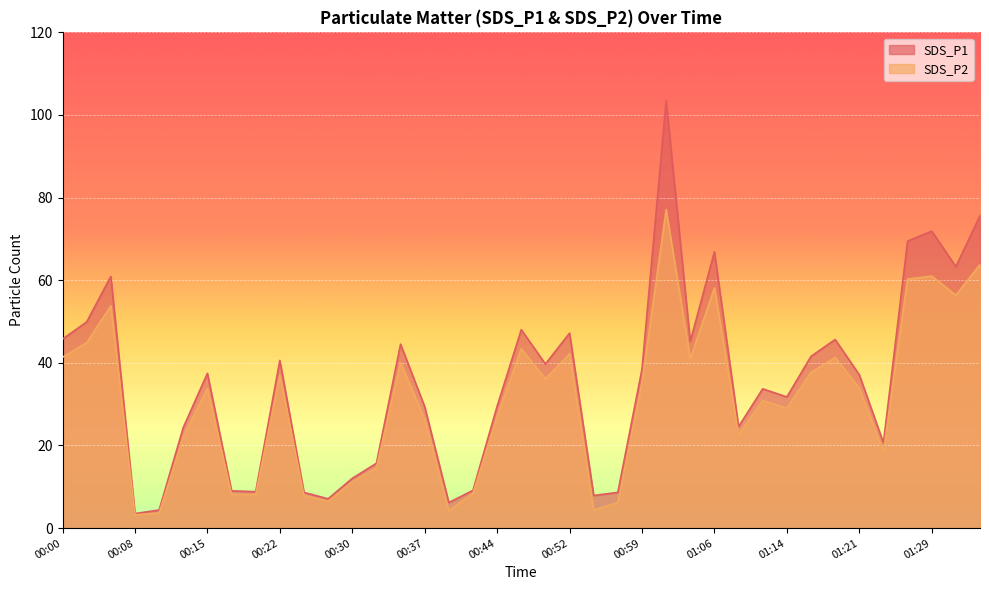

Reading left to right, transcribe all the data shown in this chart.

SDS_P1: 45.8	49.9	60.9	3.5	4.4	24.4	37.5	9.0	8.8	40.6	8.7	7.1	12.1	15.7	44.5	29.4	6.2	9.2	29.5	48.0	39.7	47.2	7.9	8.7	38.5	103.4	45.2	66.9	24.6	33.7	31.8	41.6	45.6	37.1	20.7	69.5	71.9	63.3	75.7
SDS_P2: 41.4	44.9	53.8	3.2	3.6	22.1	33.8	8.2	8.1	37.0	7.9	6.5	11.2	14.6	40.1	26.3	4.2	8.4	27.0	43.4	36.1	42.2	4.4	6.2	35.1	77.1	41.0	58.1	22.6	30.9	29.0	37.7	41.3	33.9	18.4	60.3	61.0	56.4	63.8